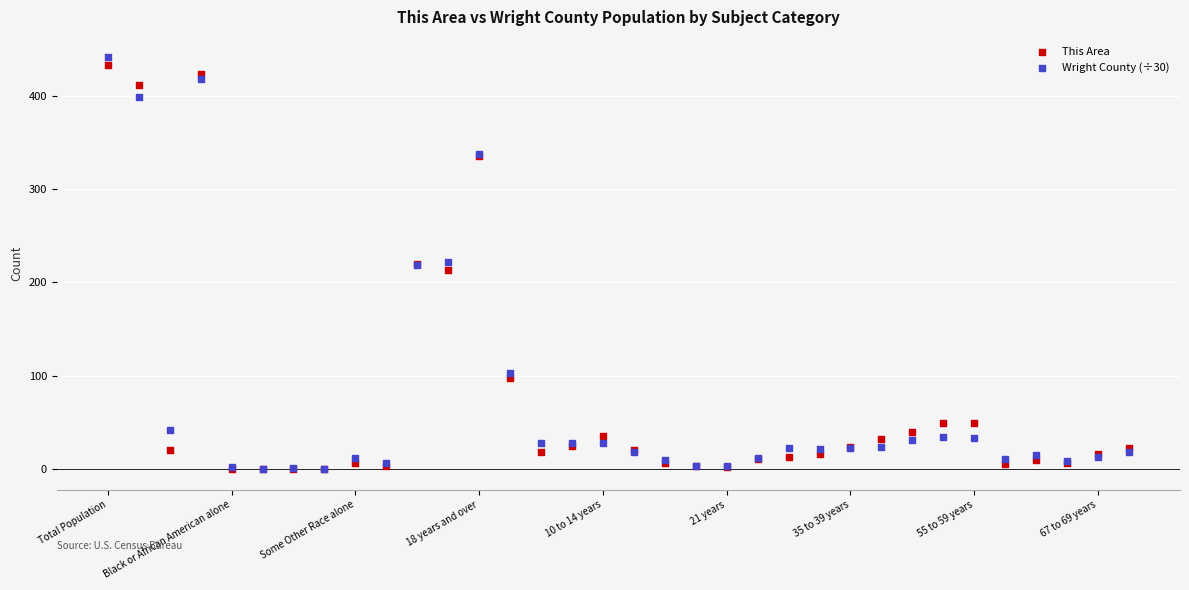

Which series has the widest spread of Y values?

Wright County (÷30)